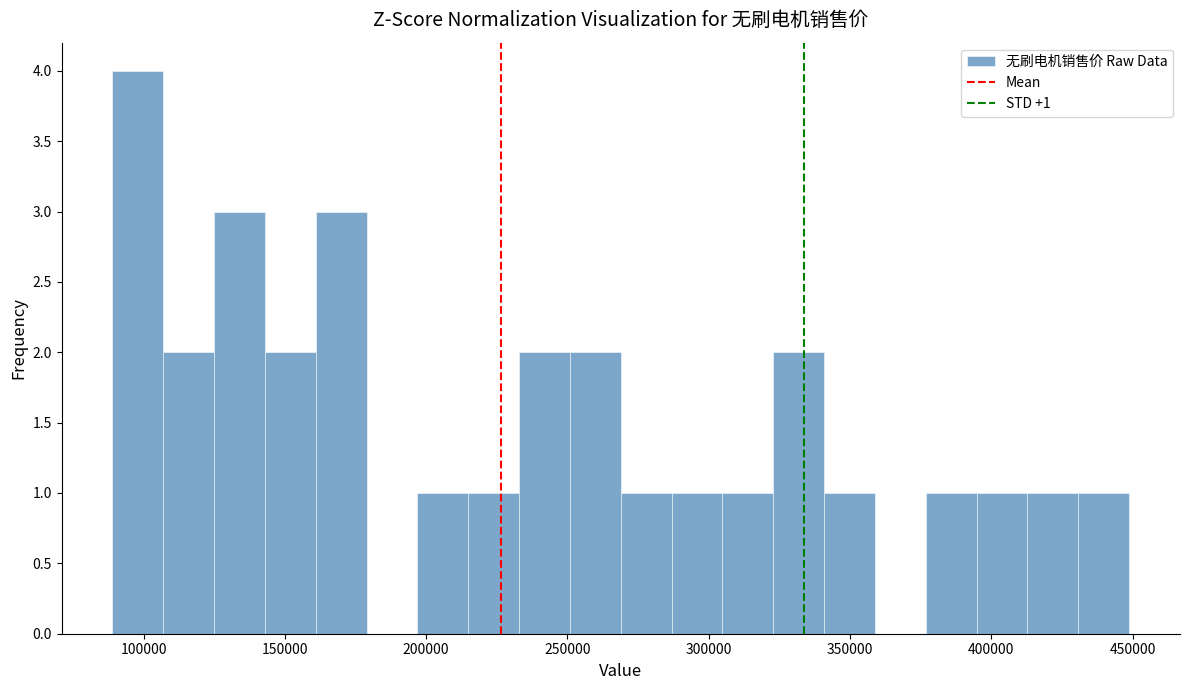

Read against the x-axis, roughly where is the centre of the tallest bar?

100000